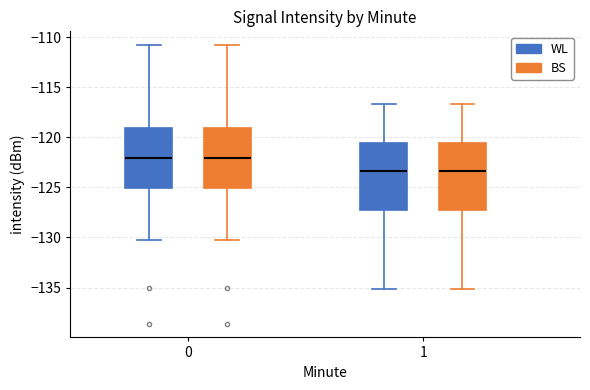

Reading left to right, read every box against the y-axis: the position of its median line, the range the box covers, and the ends of its whiskers. The values are not printed on the chart, so give them approximately, as read against the axis.

0 (WL): median -122.0, box -125.0 to -119.0, whiskers -130.0 to -111.0
0 (BS): median -122.0, box -125.0 to -119.0, whiskers -130.0 to -111.0
1 (WL): median -123.5, box -127.5 to -120.5, whiskers -135.0 to -116.5
1 (BS): median -123.5, box -127.5 to -120.5, whiskers -135.0 to -116.5